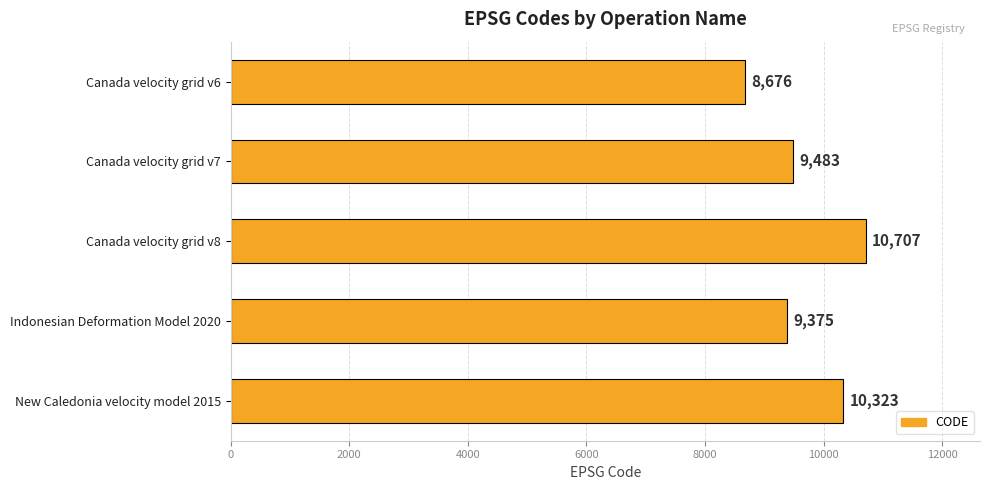

Does the chart contain stacked bars?

No